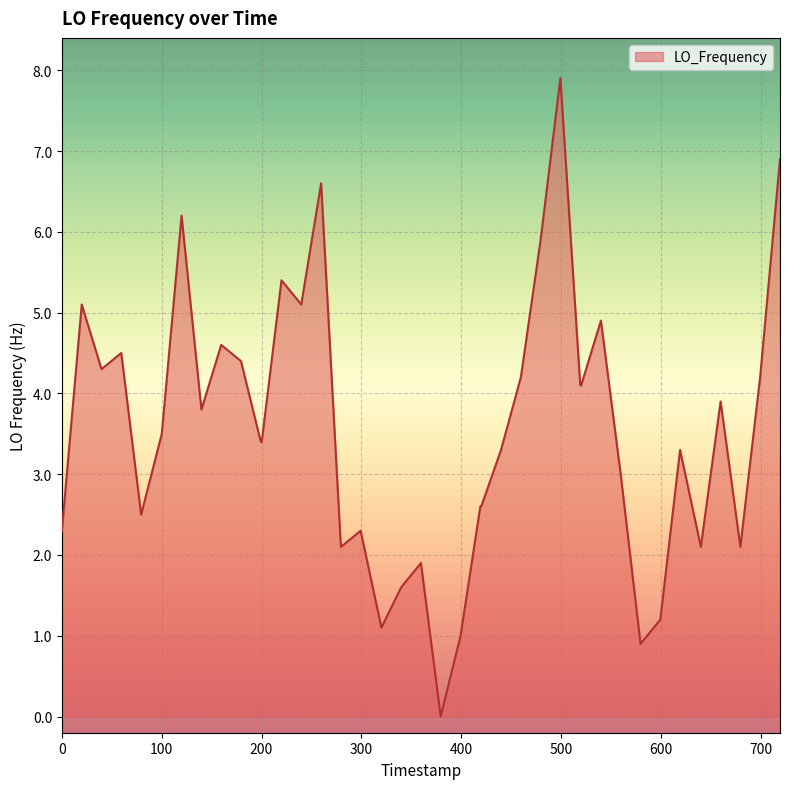

True or false: the data has more than 0 interior local peaks.

True